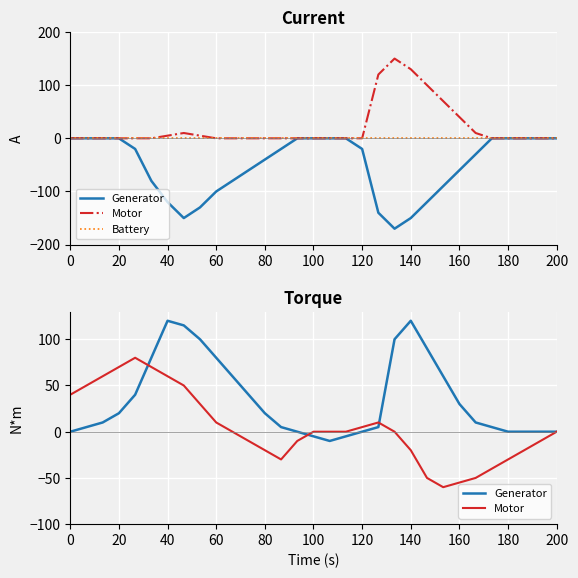

True or false: Generator and Battery cross at least once.

False